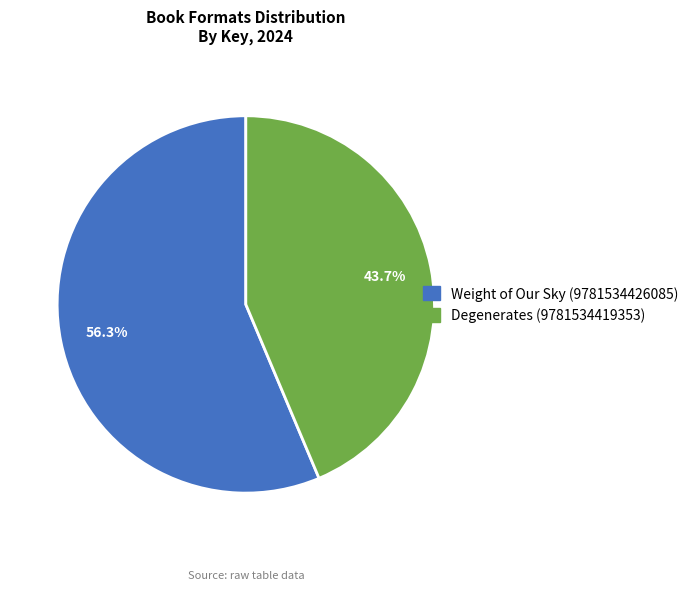

To the nearest percent, what is the combined percentage of Degenerates (9781534419353) and Weight of Our Sky (9781534426085)?

100%